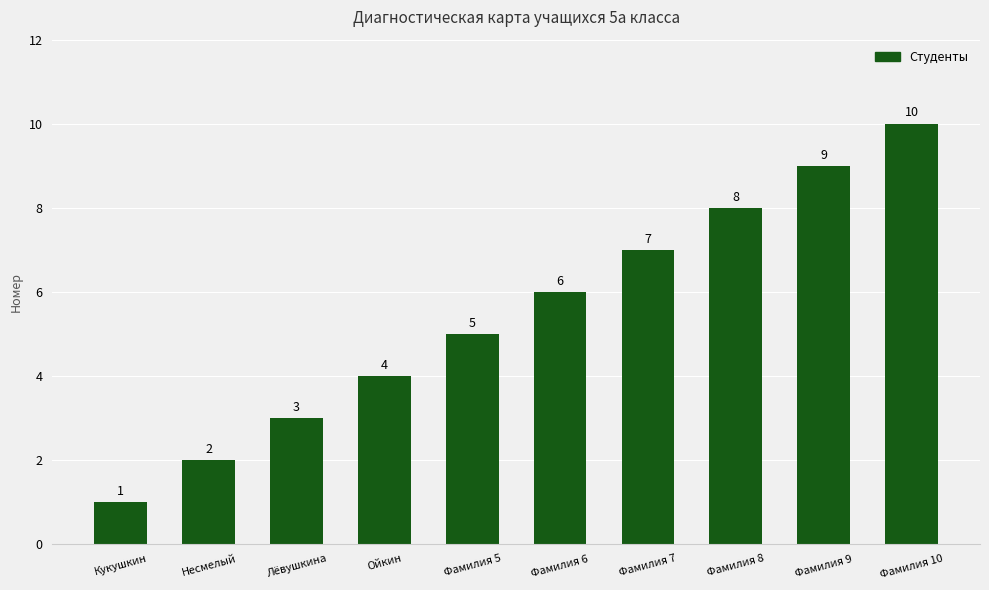

Reading left to right, transcribe all the data shown in this chart.

1	2	3	4	5	6	7	8	9	10